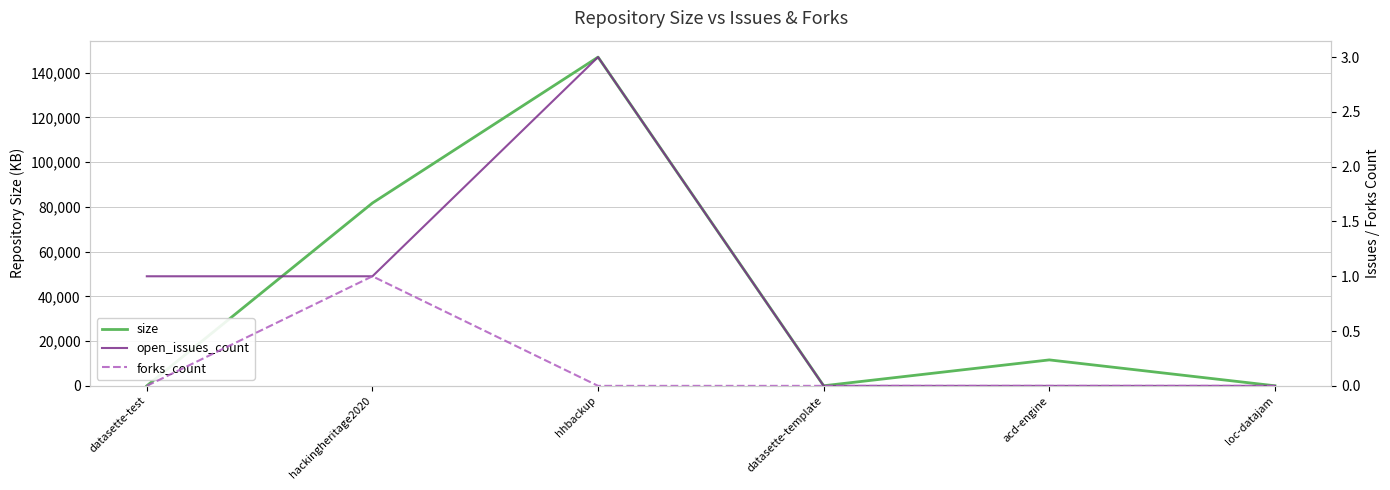

The value of open_issues_count at datasette-template is 0. True or false?

True